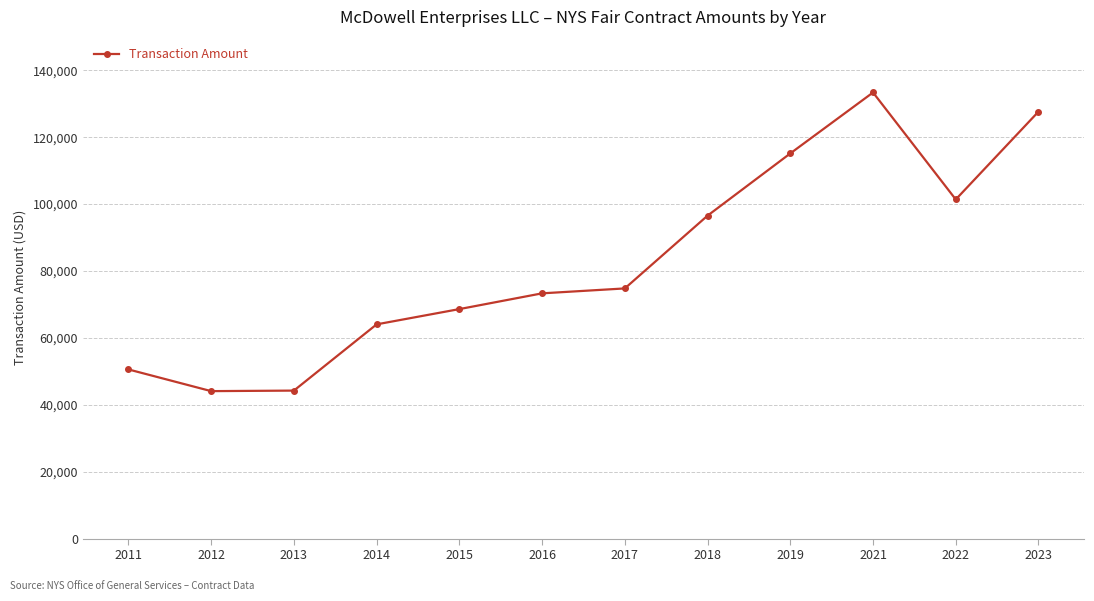

Is it true that the value at 2016 is 22317.3?

False